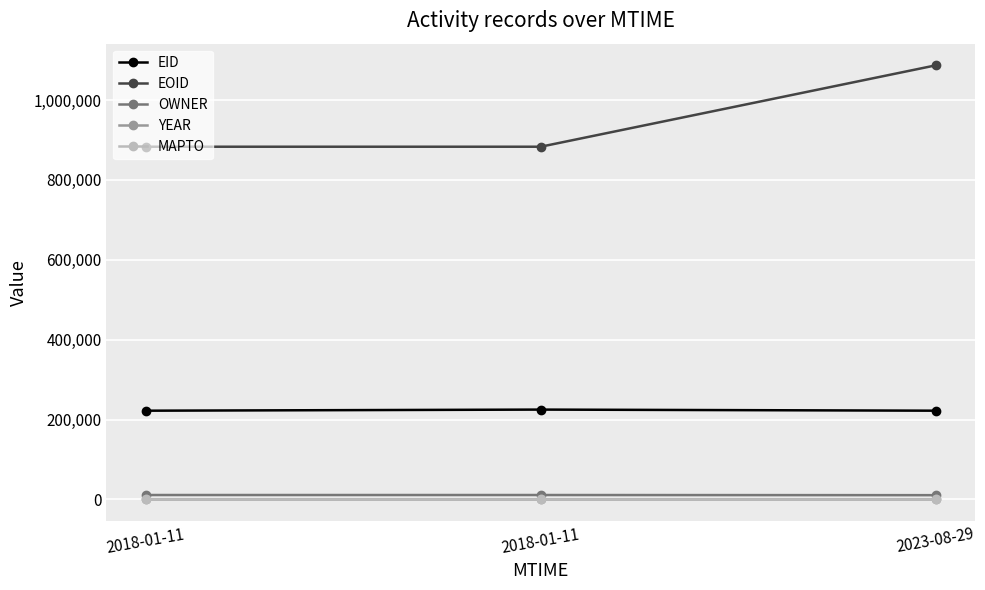

What are all the series names shown in the legend?

EID, EOID, OWNER, YEAR, MAPTO